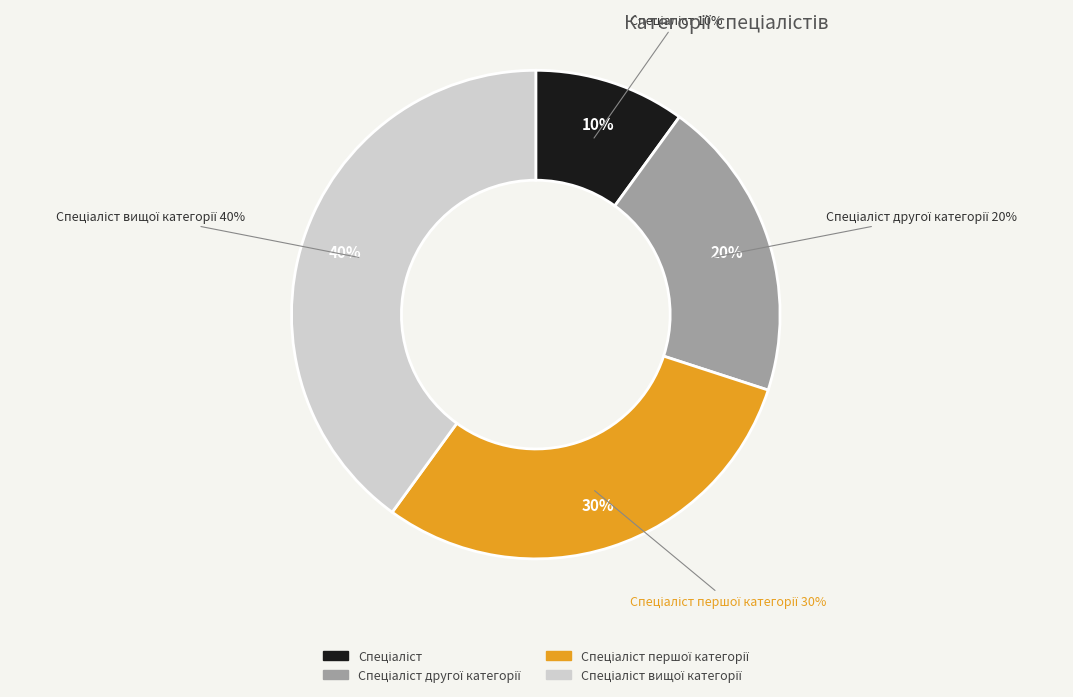

How many segments does this pie chart have?

4